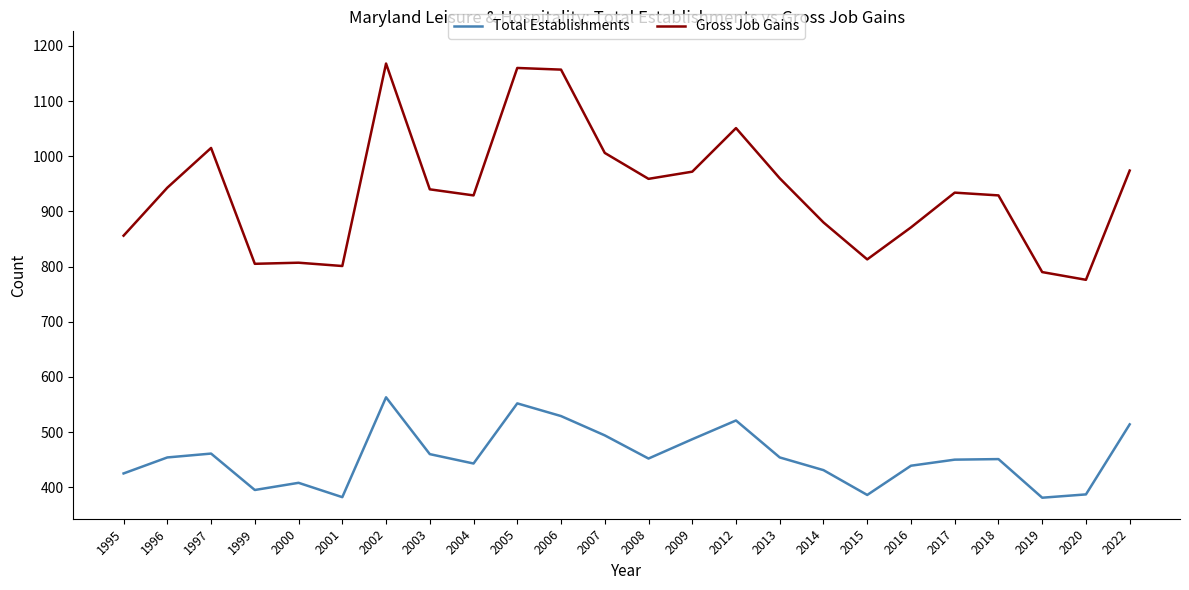

At which category is the sum across all series the highest?

2002